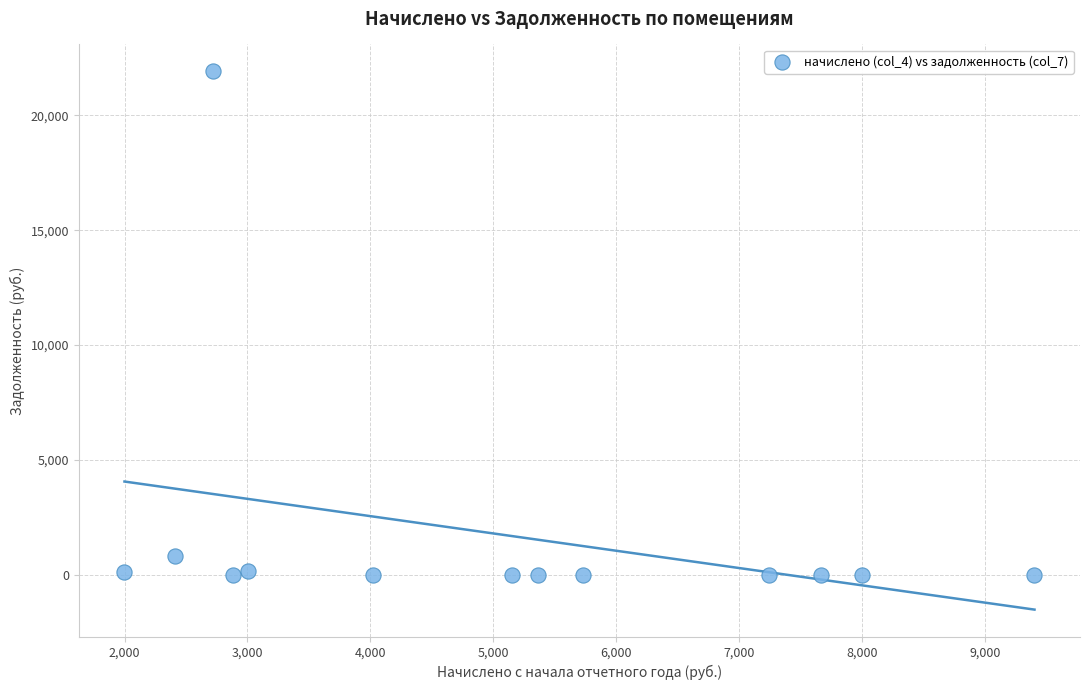

What is the range of Y values (max minus min)?

21913.1